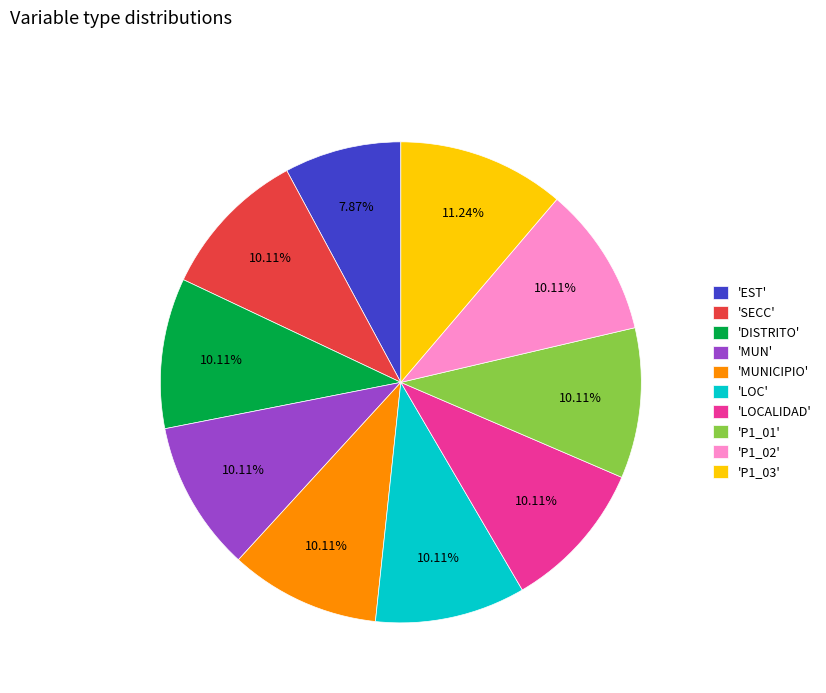

Which category has the smallest portion of the pie?

'EST'